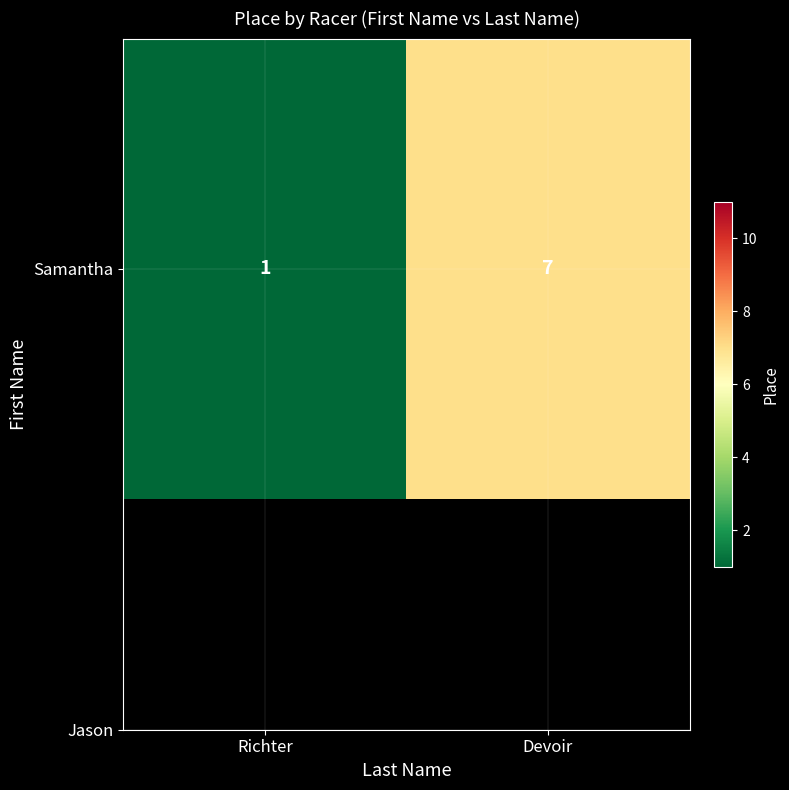

How many categories are shown in the chart?

2